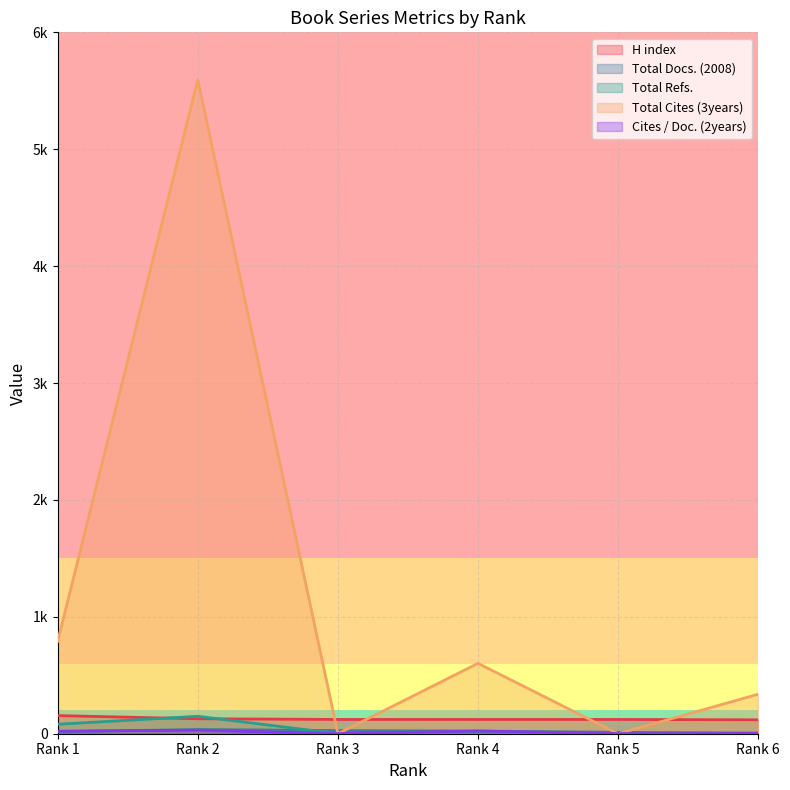

At how many categories does at least one series exceed 3067?

1